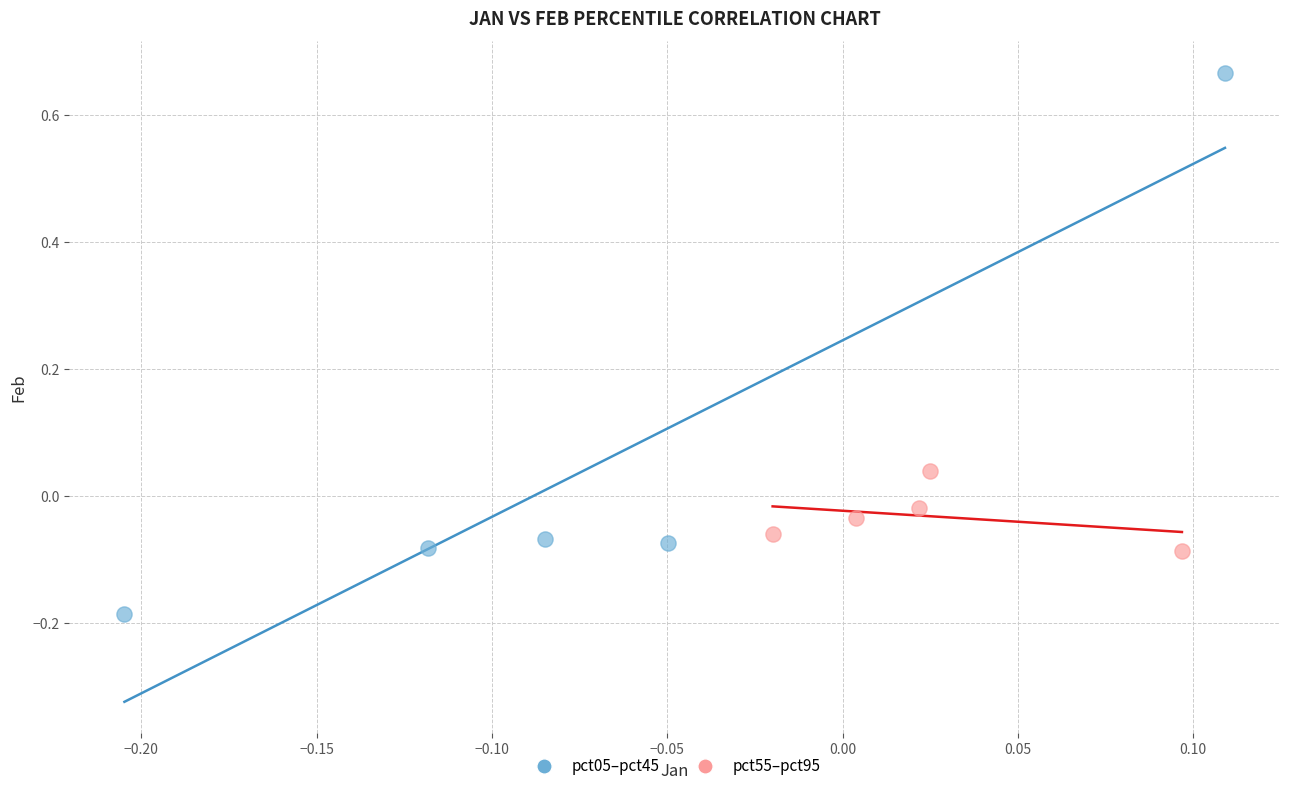

What are all the series names shown in the legend?

pct05–pct45, pct55–pct95